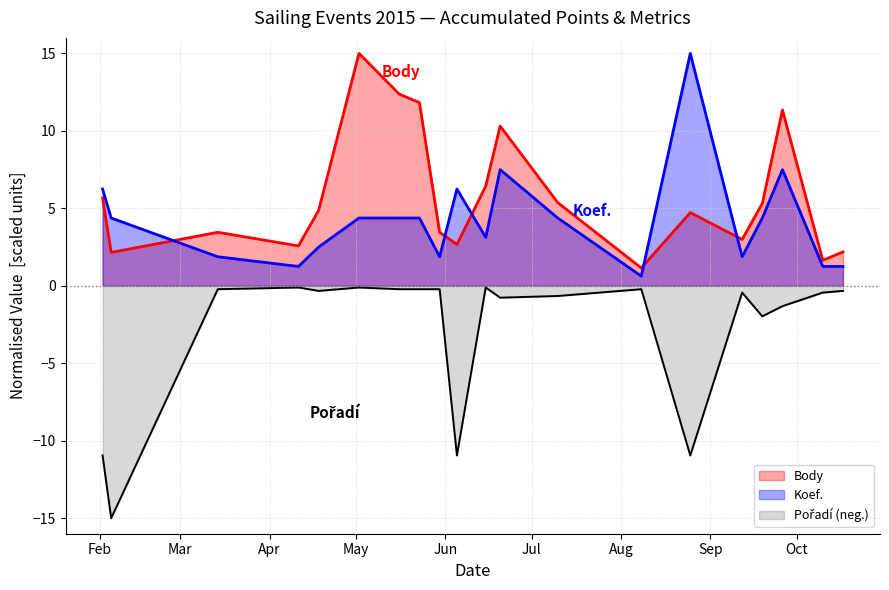

What is the sum of all Pořadí values?

-55.5